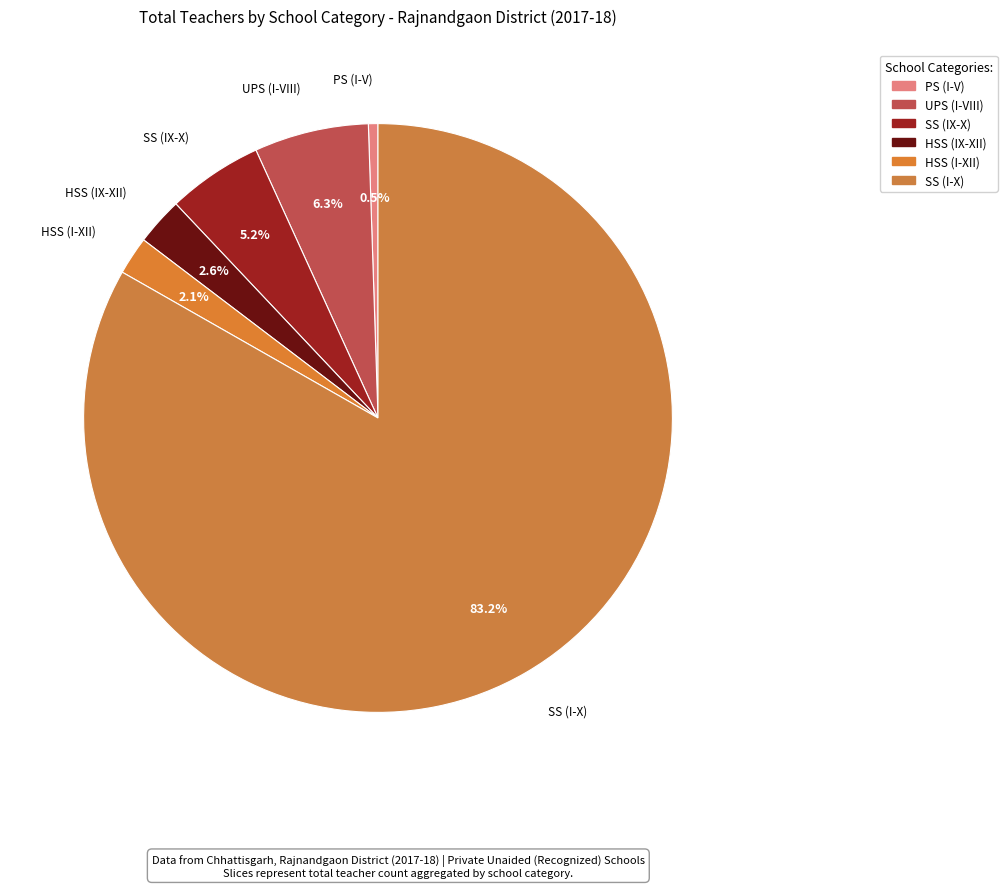

To the nearest percent, what is the combined percentage of PS (I-V) and SS (I-X)?

84%